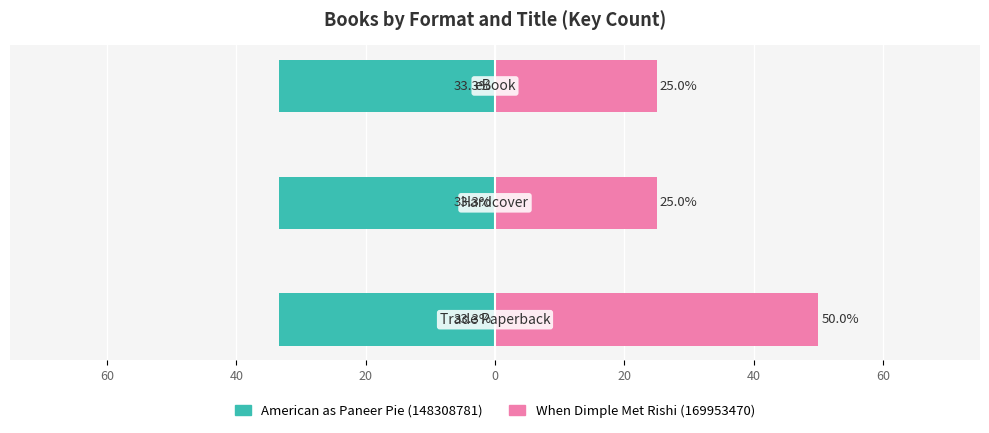

What are all the series names shown in the legend?

American as Paneer Pie, When Dimple Met Rishi